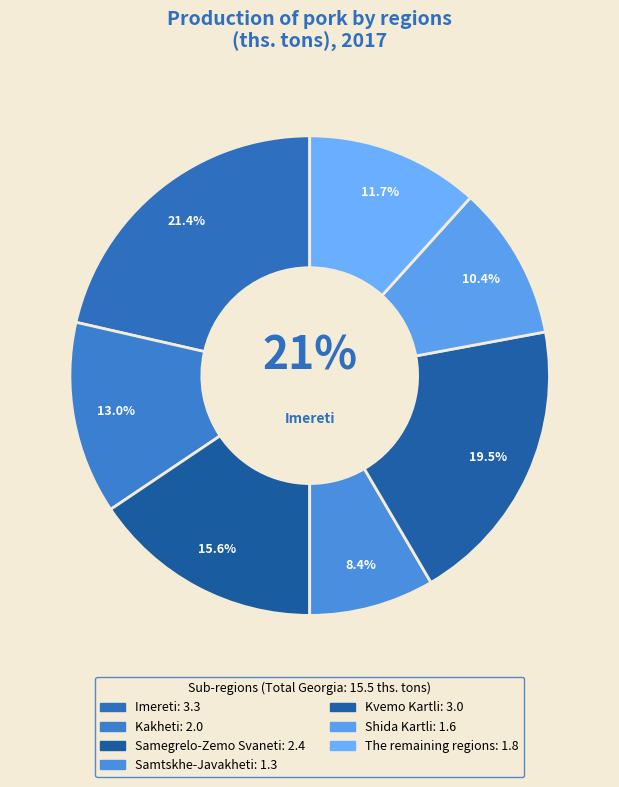

Count the number of slices in the pie.

7